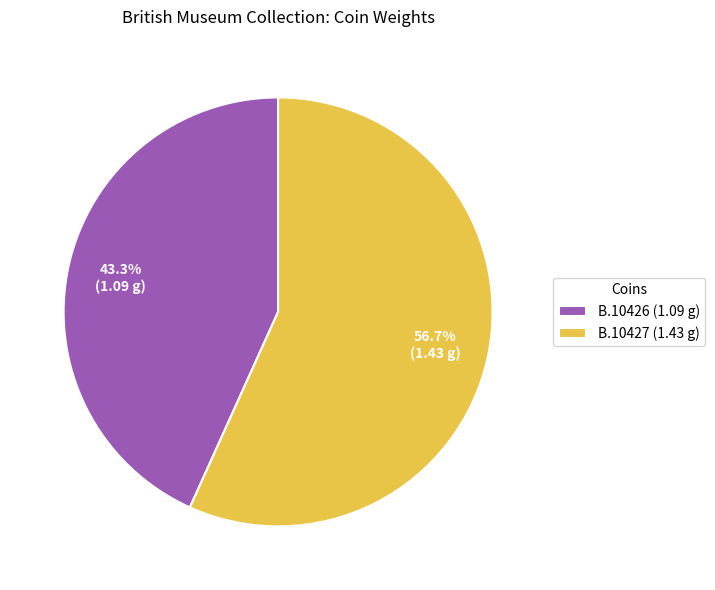

To the nearest percent, what is the difference between the largest and smallest slice percentages?

13%